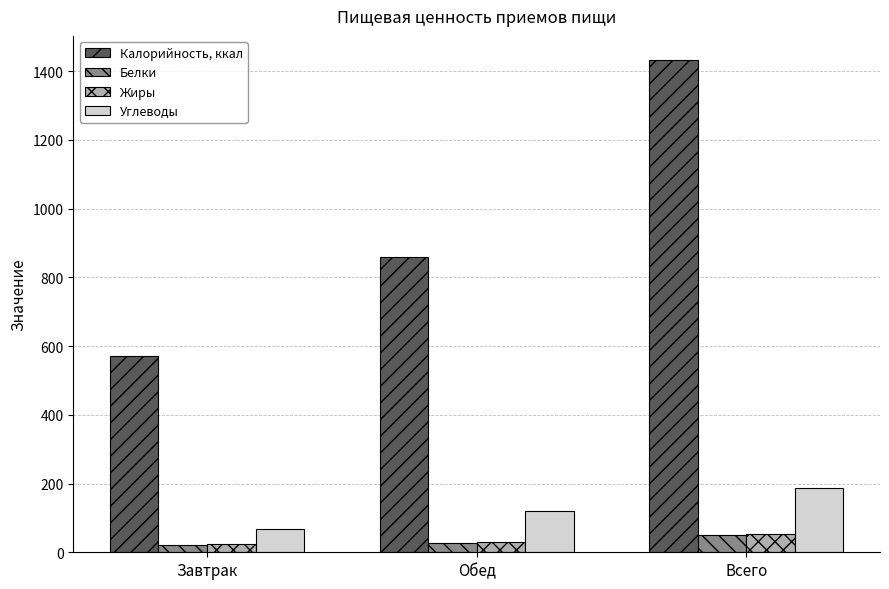

At which label does Калорийность, ккал first exceed 859?

Обед